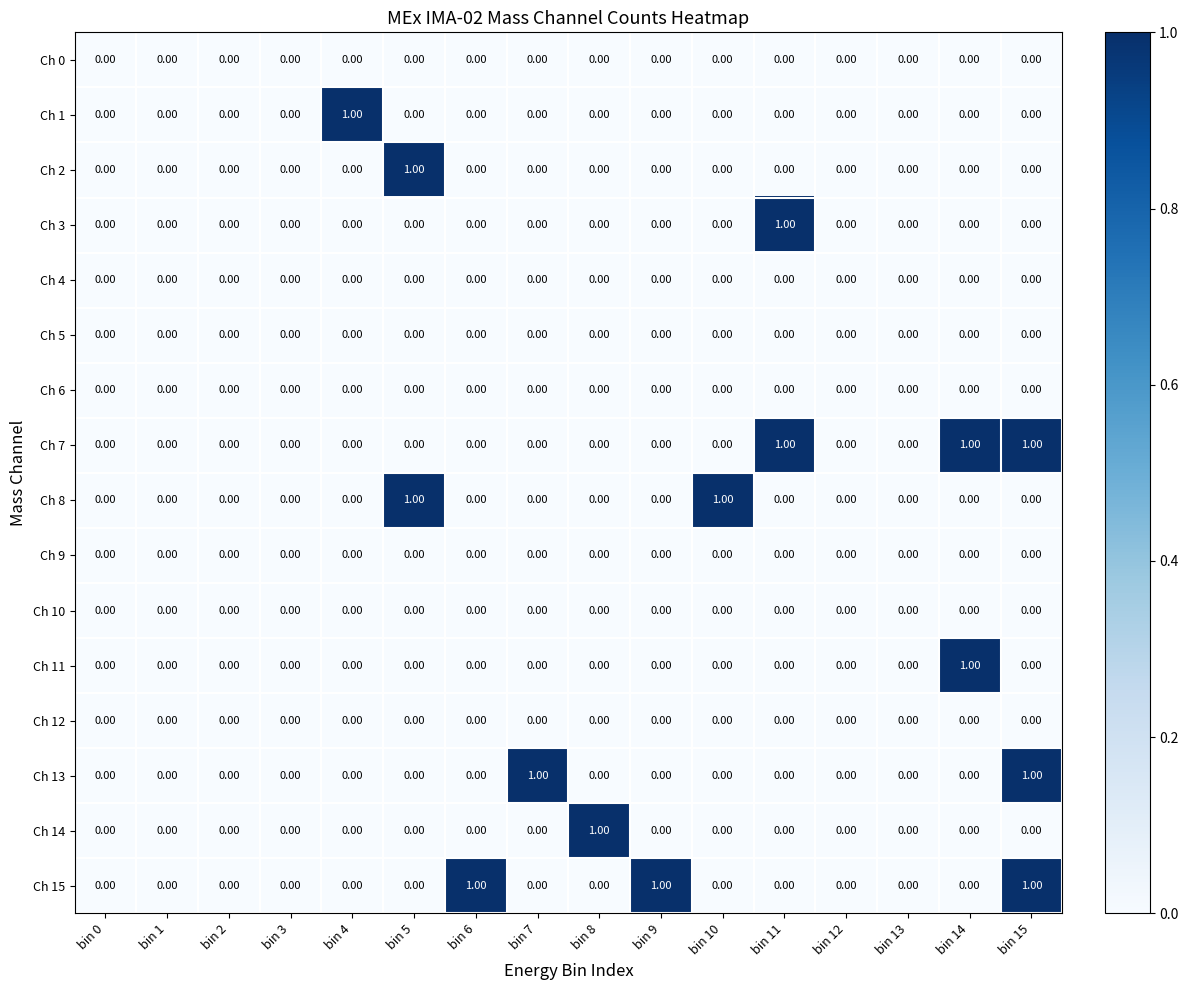

Between bin 7 and bin 12, which series saw the biggest shift?

Ch 13